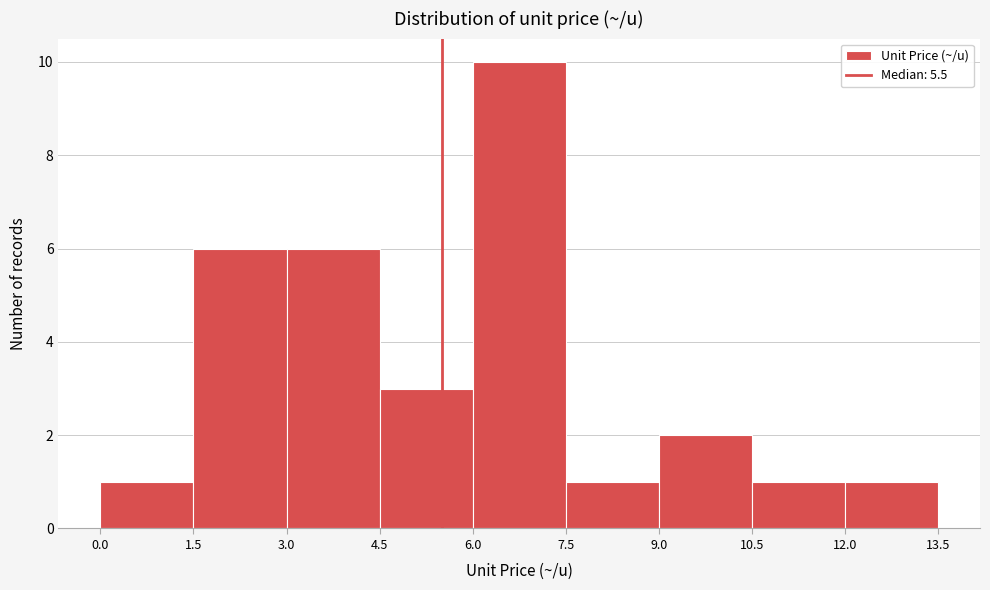

Reading left to right, list every bar in this chart as the range it spans on the x-axis followed by its height. The values are not printed on the chart, so give them approximately, as read against the axis.

0.0 to 1.5: 1
1.5 to 3.0: 6
3.0 to 4.5: 6
4.5 to 6.0: 3
6.0 to 7.5: 10
7.5 to 9.0: 1
9.0 to 10.5: 2
10.5 to 12.0: 1
12.0 to 13.5: 1